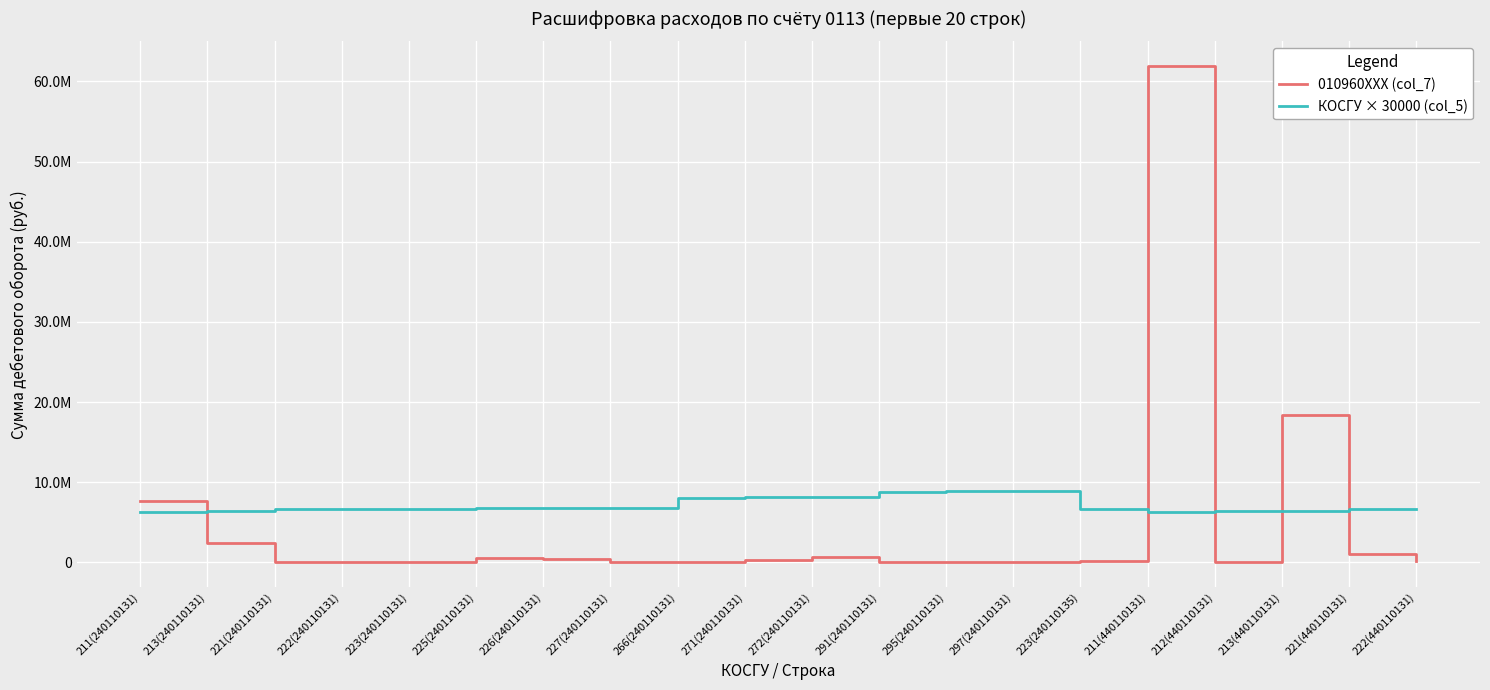

What is the difference between the 010960XXX (col_7) values at 297(240110131) and 221(440110131)?

978913.1